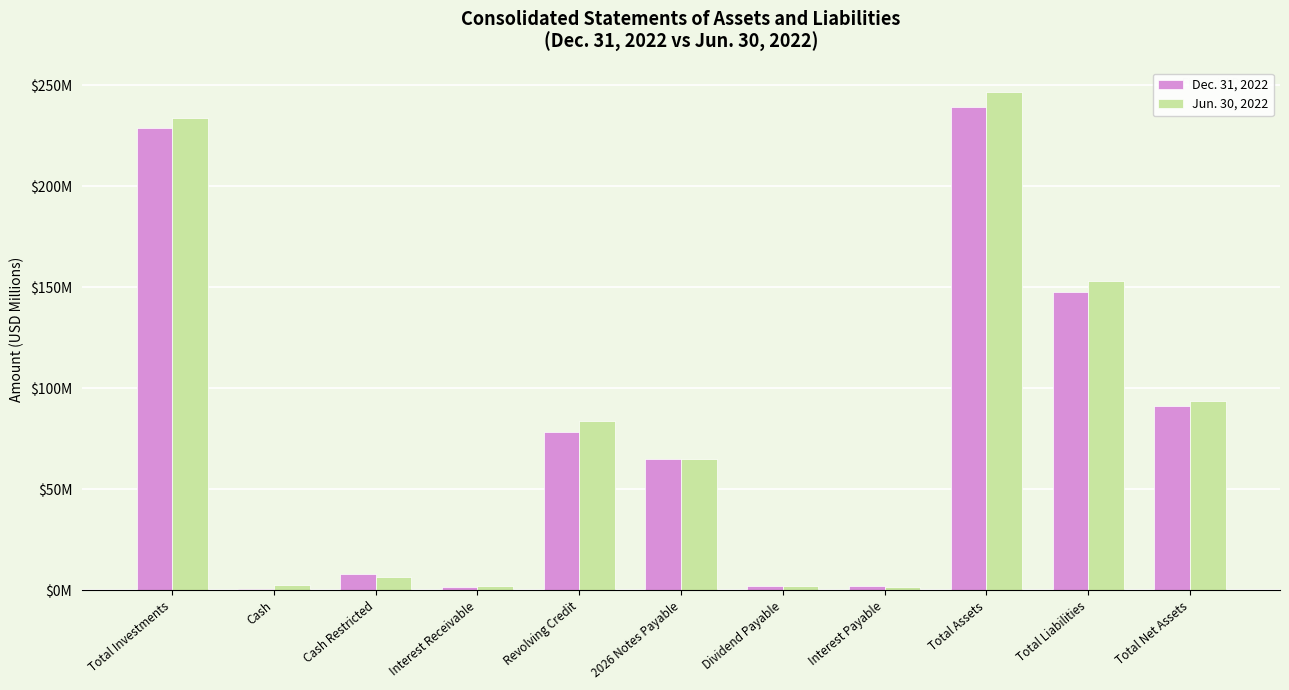

What are all the series names shown in the legend?

Dec. 31, 2022, Jun. 30, 2022